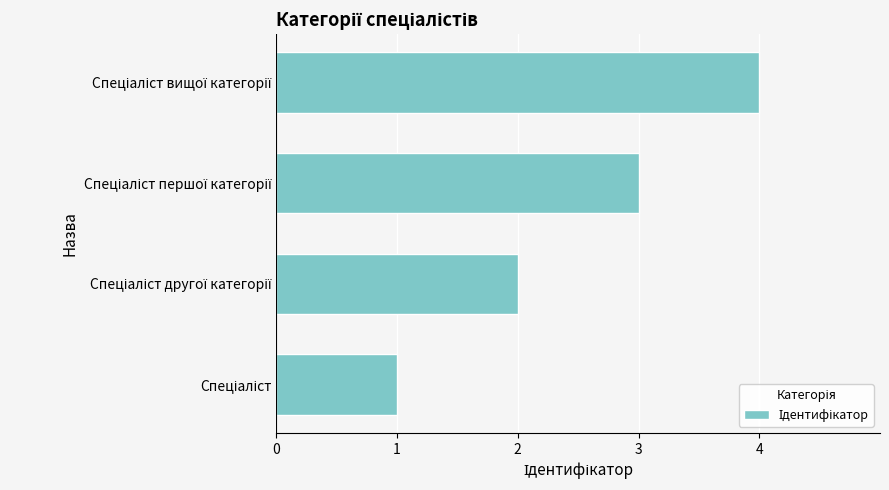

What is the minimum value shown in the chart?

1